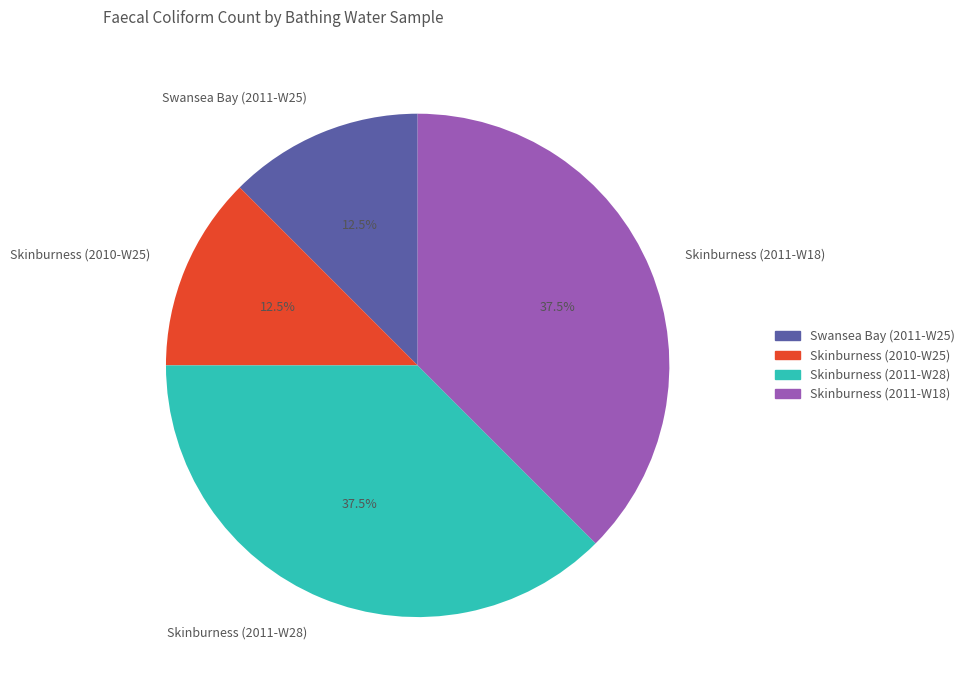

Does any single category account for the majority?

No